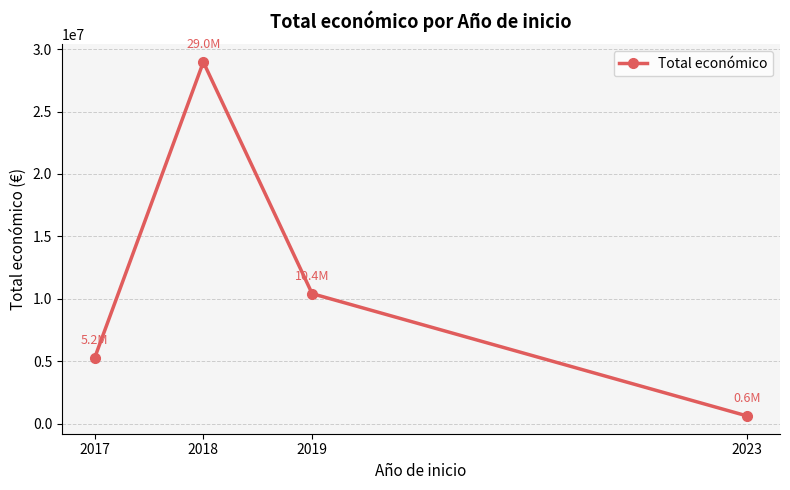

Is it true that the value at 2018 is 38436256?

False